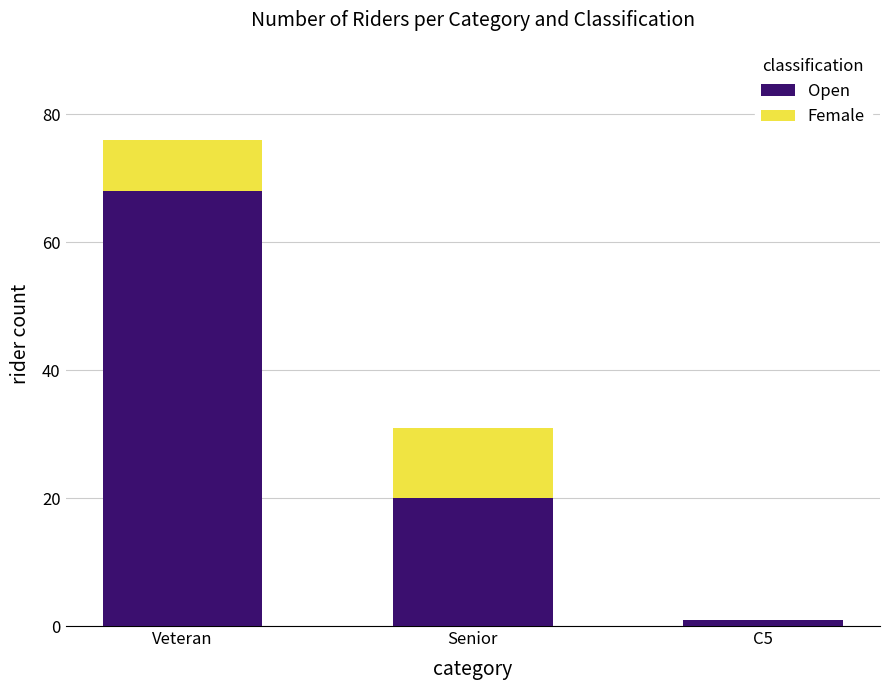

Does the chart contain stacked bars?

Yes